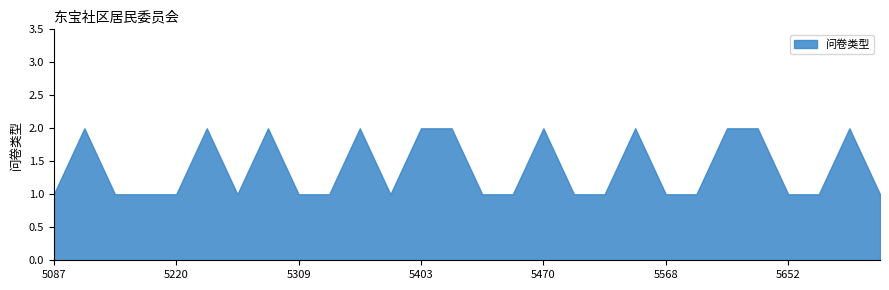

How many points are higher than both their immediate neighbors (excluding endpoints)?

7